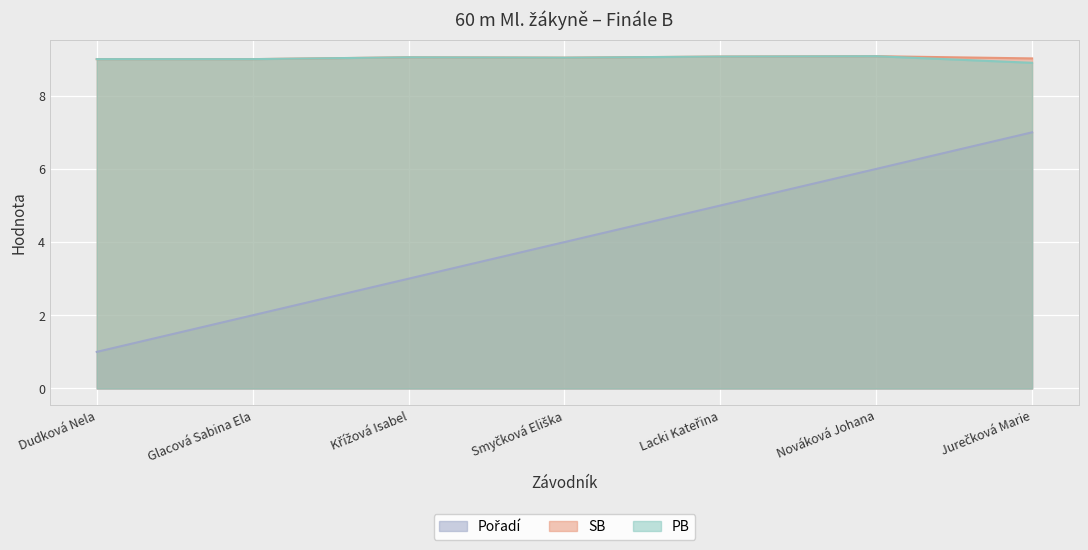

At which label does PB reach its minimum?

Jurečková Marie